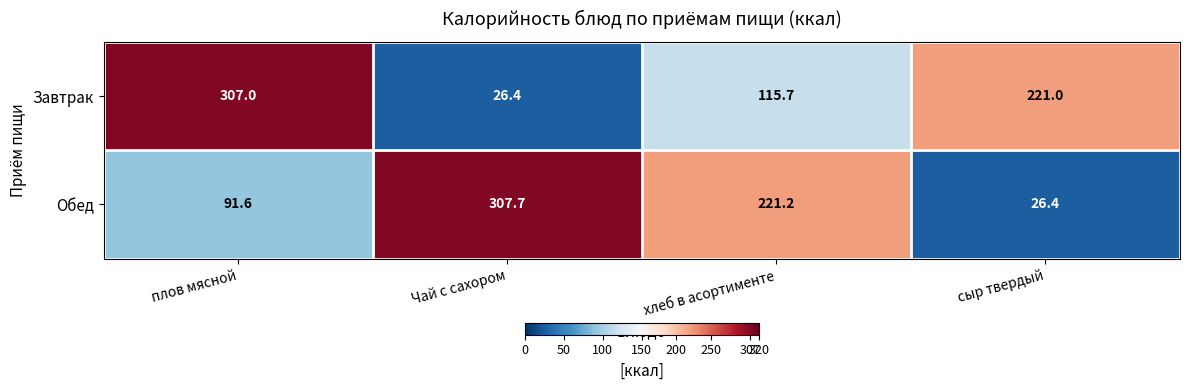

How many data points does each series have?

4